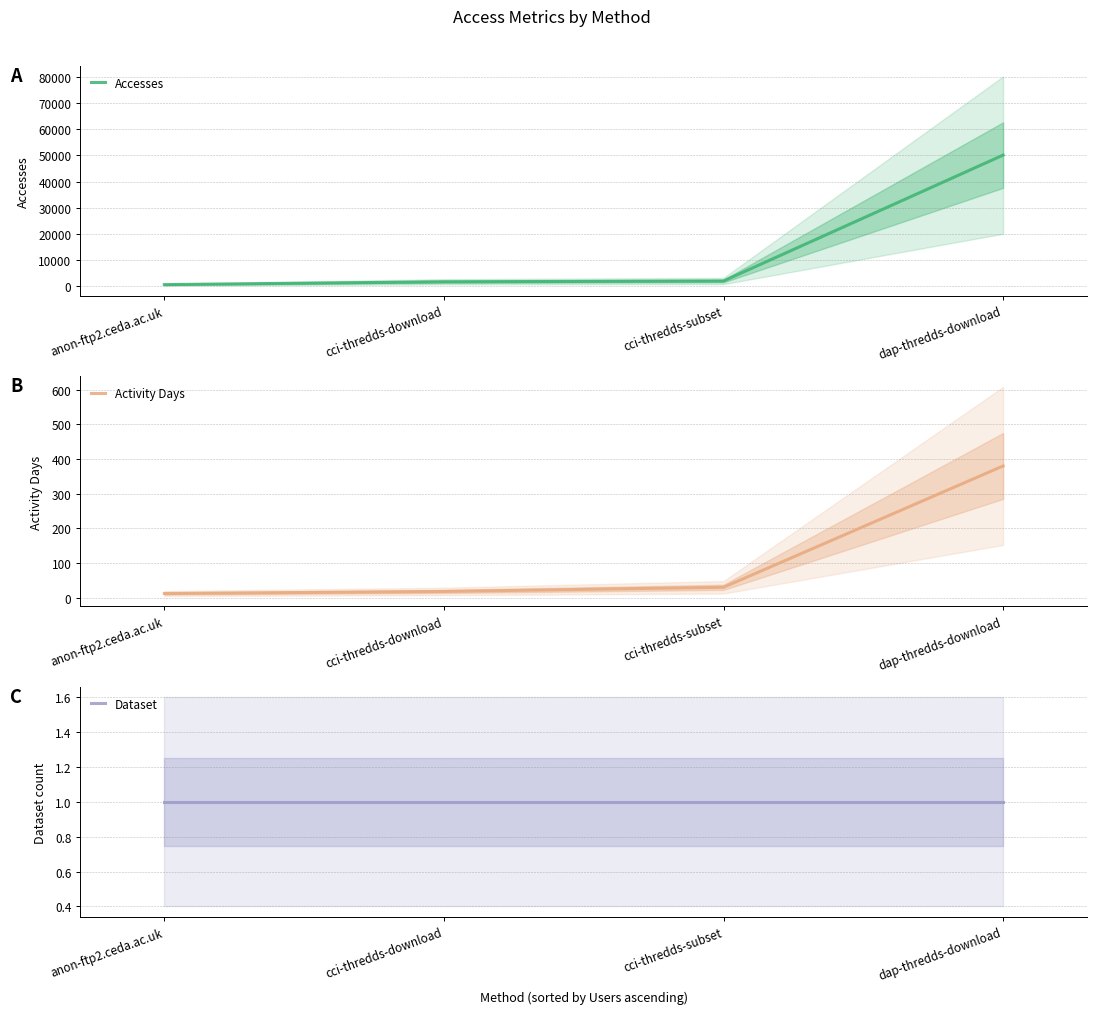

Which label corresponds to the largest value in the chart?

dap-thredds-download